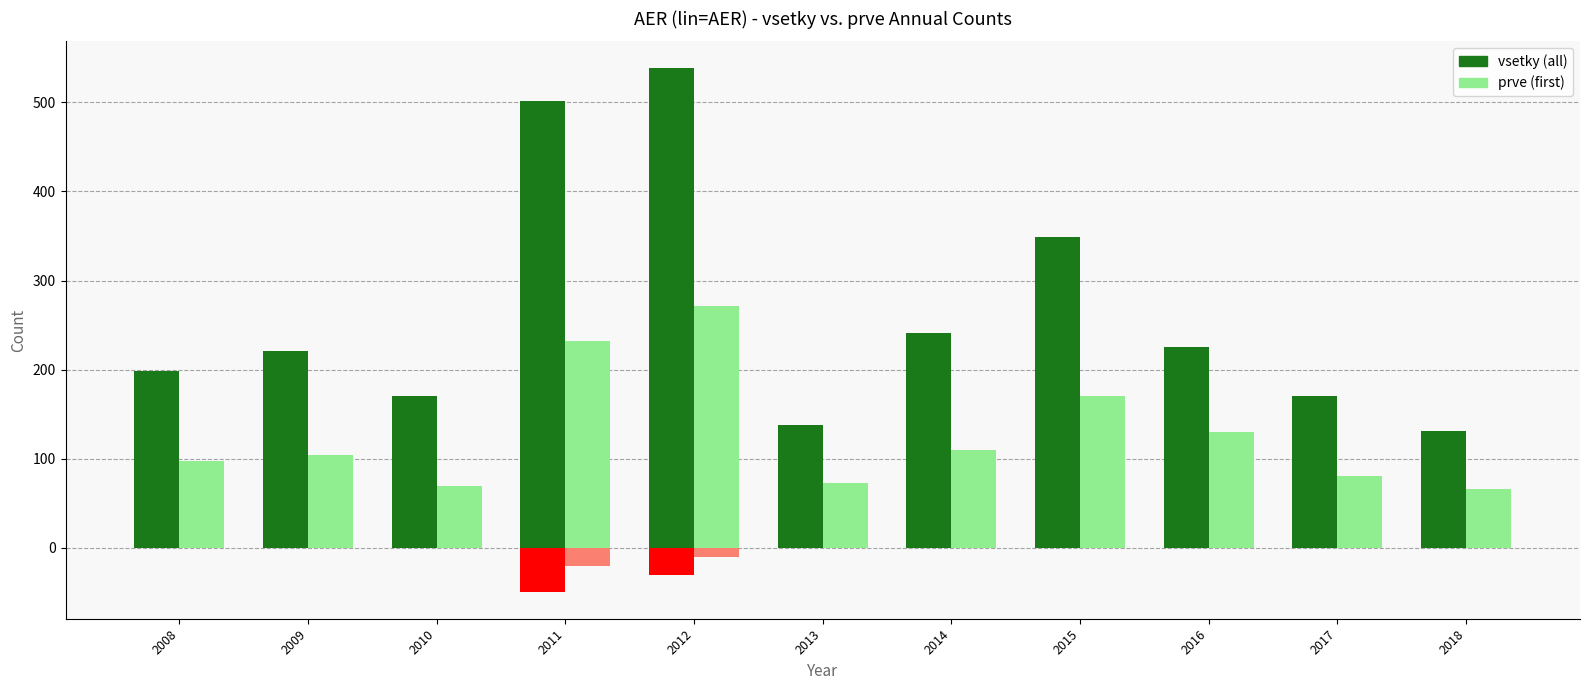

Which label corresponds to the largest value in the chart?

2012